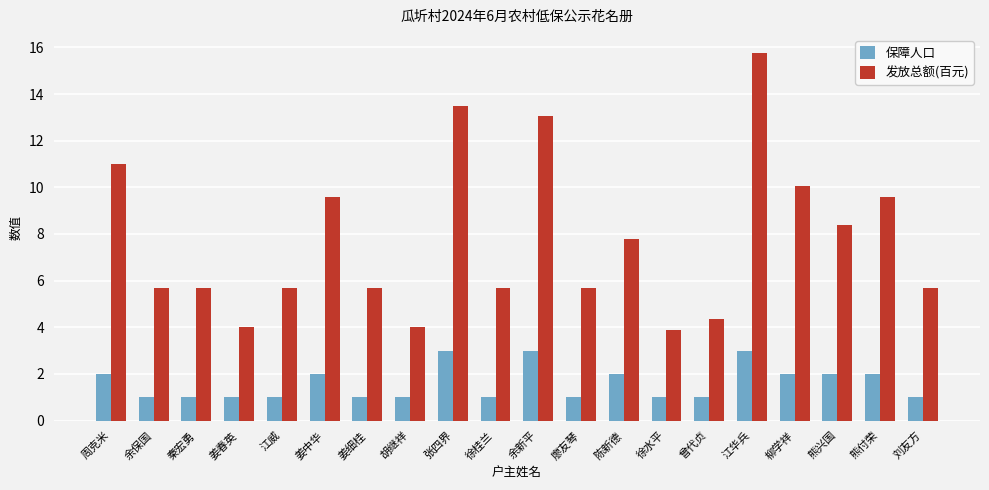

What is the sum of the 保障人口 values at 柳学祥 and 刘友方?

3.0